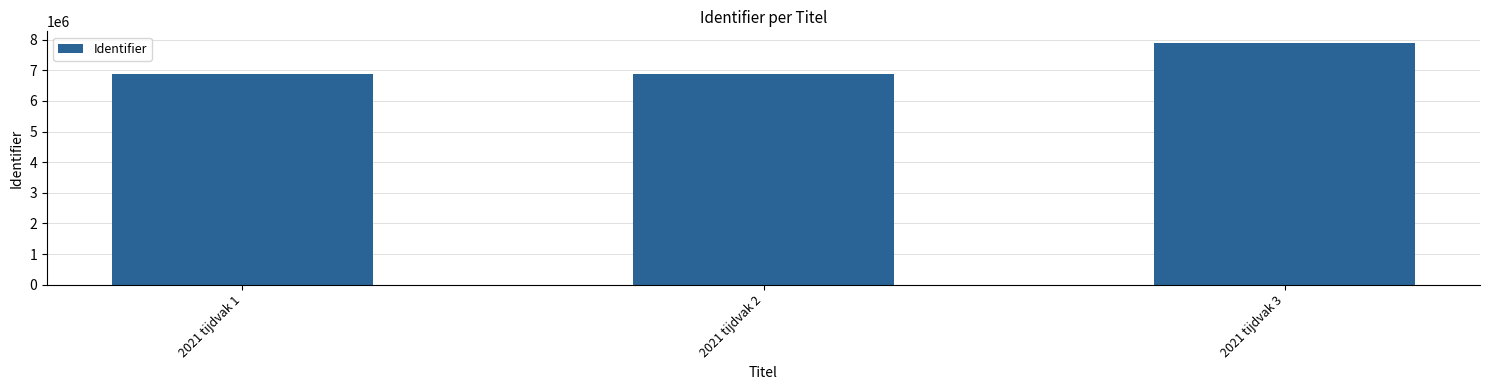

The chart shows a value of 6878902 at 2021 tijdvak 1. True or false?

True